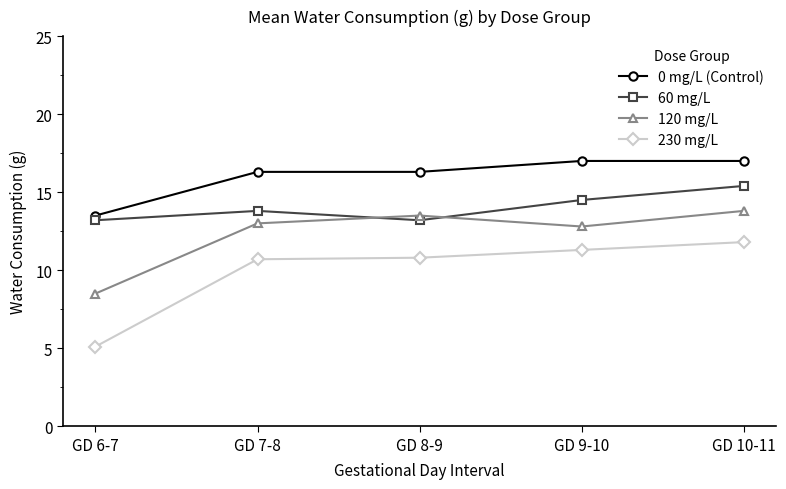

At how many categories does at least one series exceed 16?

4